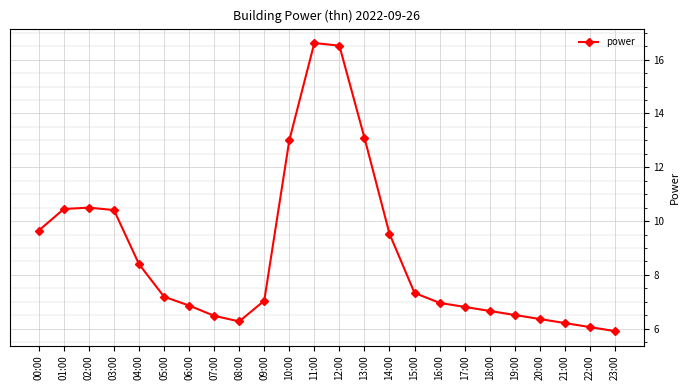

The value at 17:00 is 1.4. True or false?

False